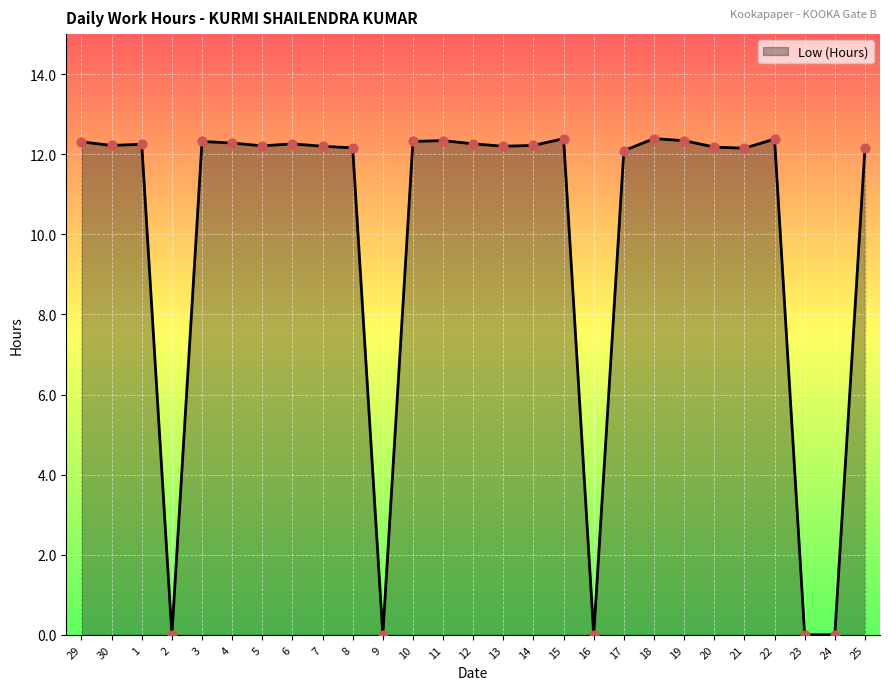

Between 17 and 22, which is larger?

22